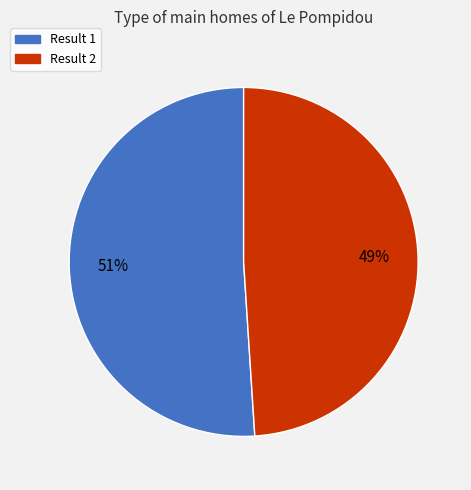

Is there any slice that represents more than half of the pie?

Yes